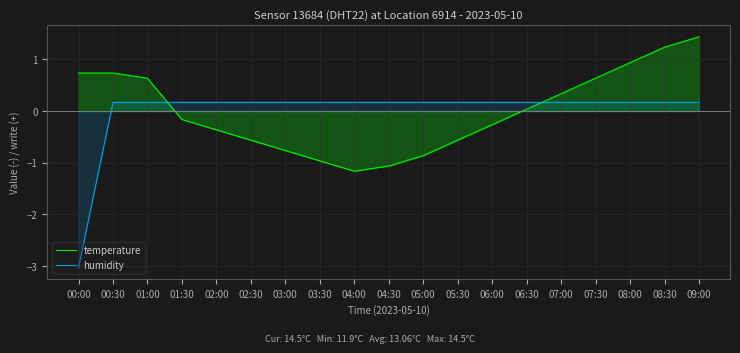

Which series has the largest range (max minus min)?

humidity